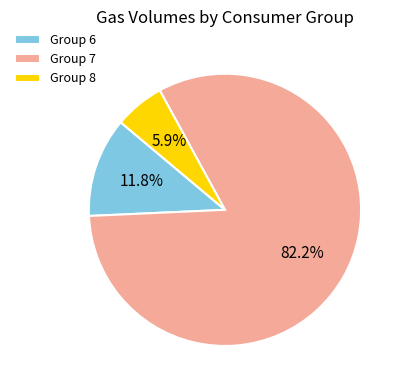

To the nearest percent, what is the average slice percentage?

33%